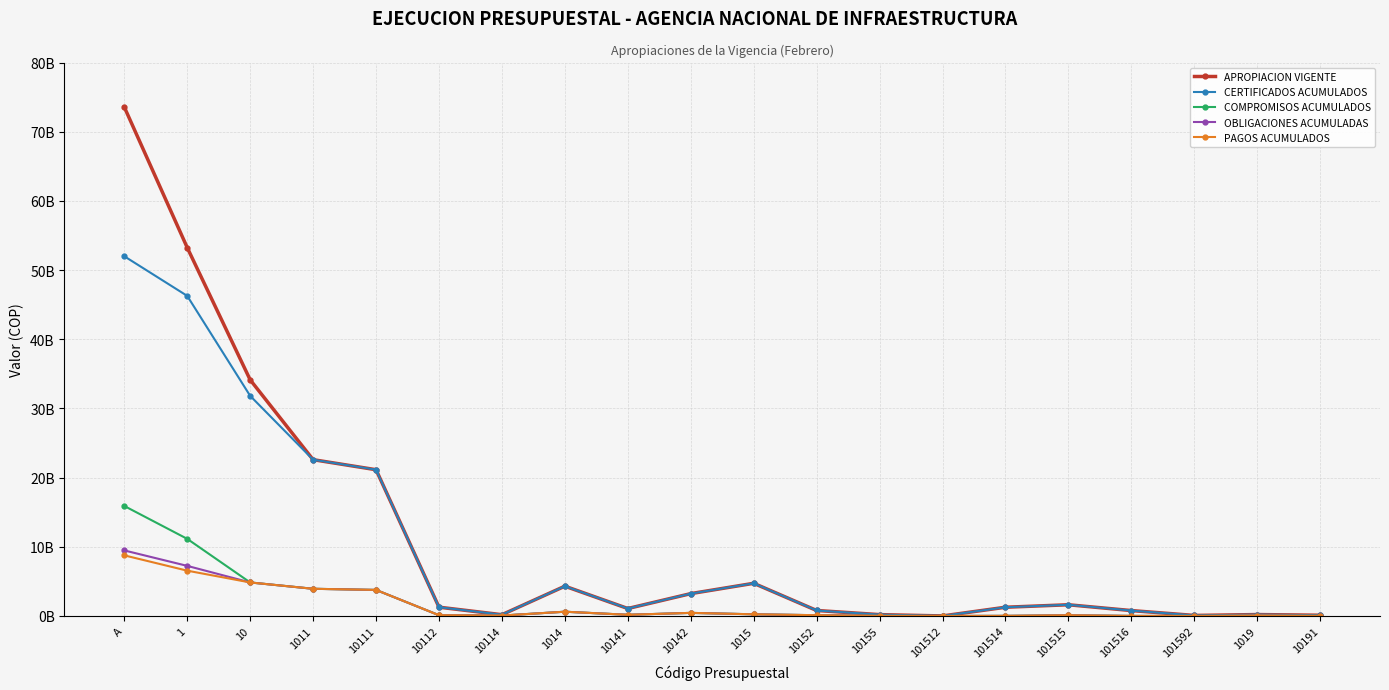

What are all the series names shown in the legend?

APROPIACION VIGENTE, CERTIFICADOS ACUMULADOS, COMPROMISOS ACUMULADOS, OBLIGACIONES ACUMULADAS, PAGOS ACUMULADOS